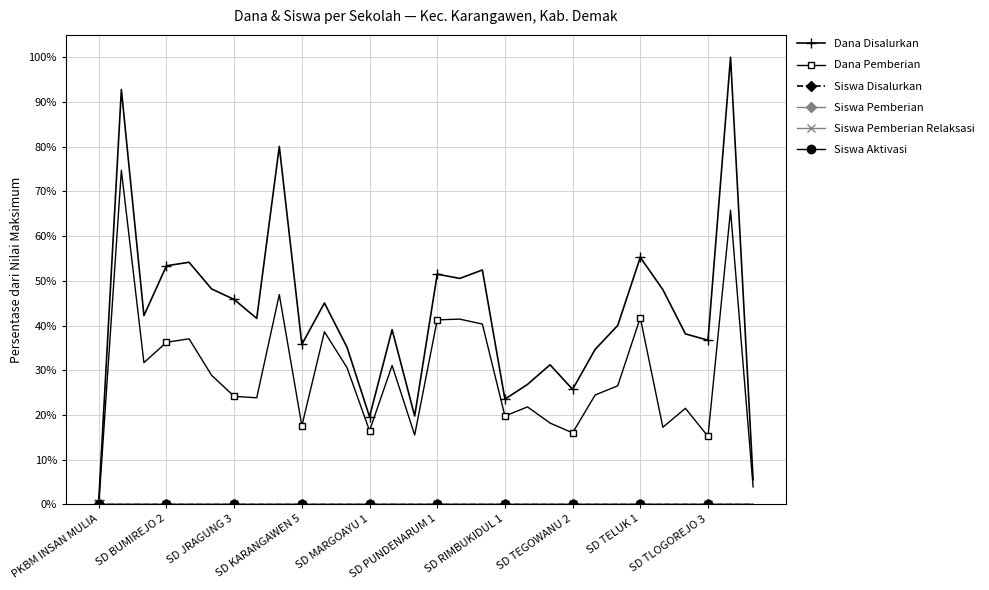

Which series has the largest range (max minus min)?

Dana Disalurkan